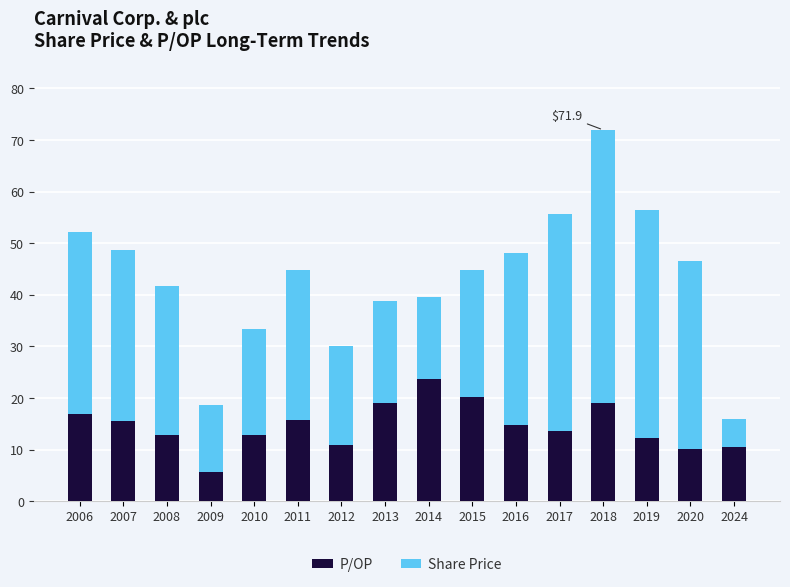

Read the P/OP value at 2012.

10.8